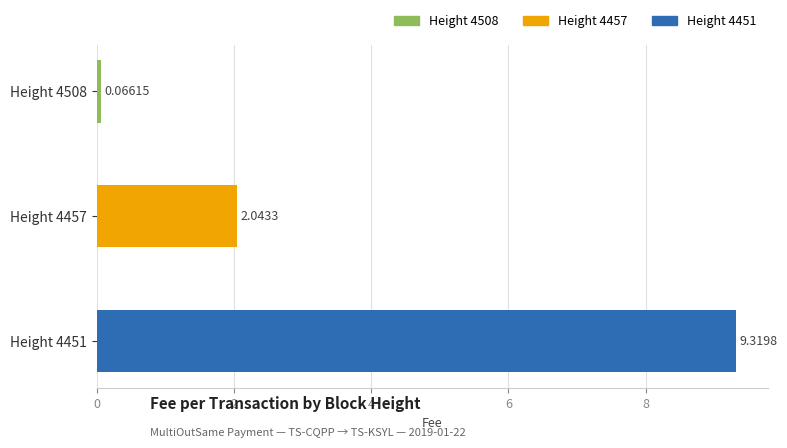

Rank the categories by value from highest to lowest.

Height 4451, Height 4457, Height 4508